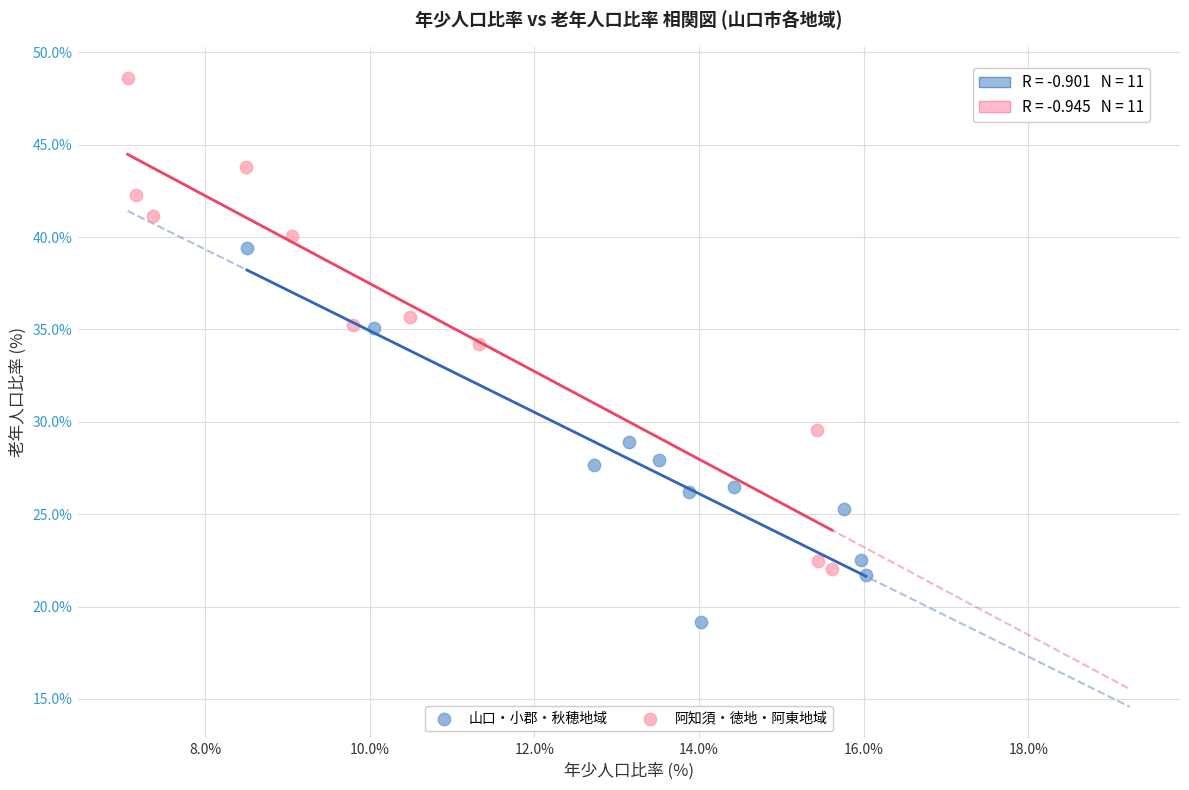

Which series contains the highest Y value?

阿知須・徳地・阿東地域